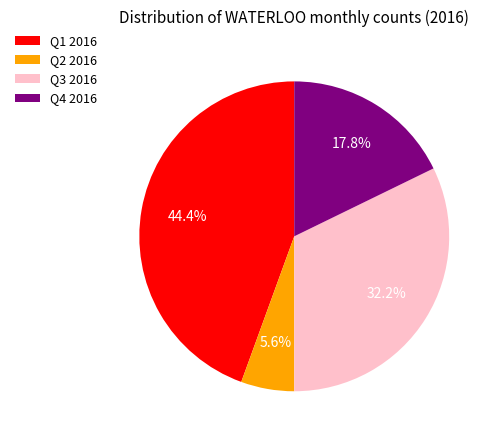

Is there a majority slice in this chart?

No